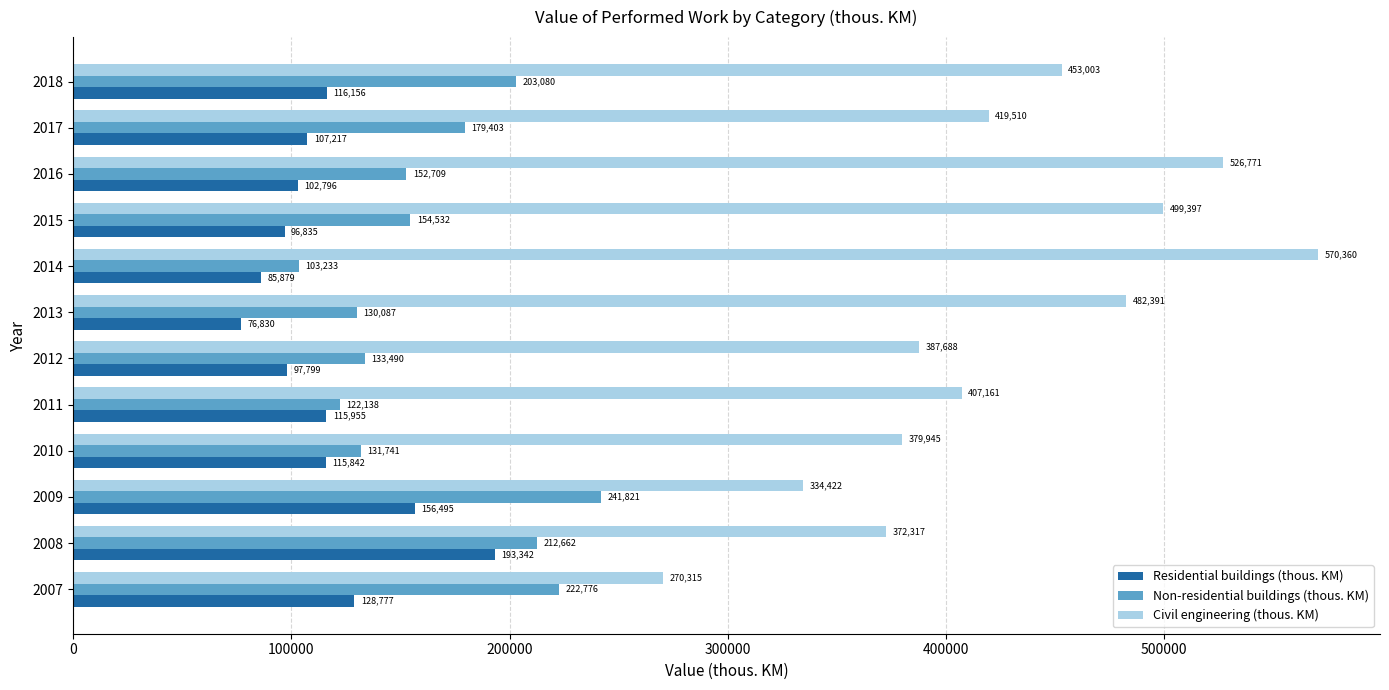

What is the minimum value shown in the chart?

76830